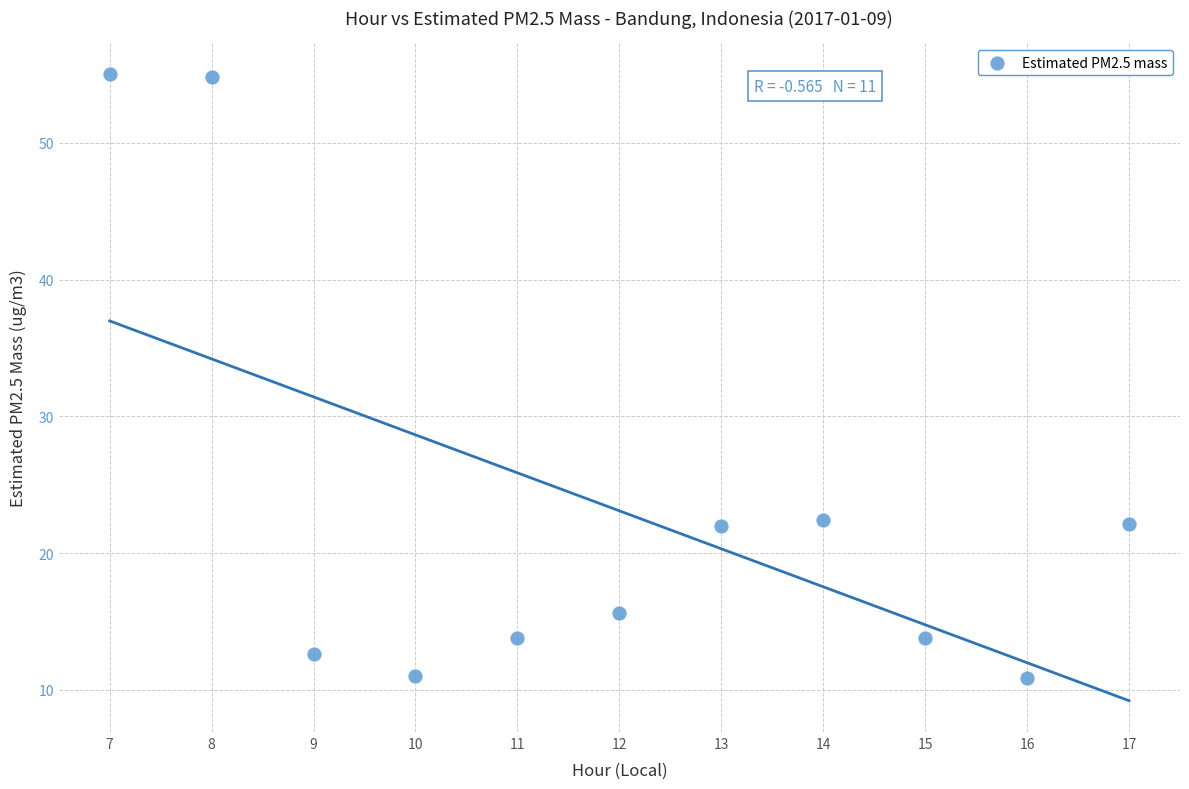

What is the range of X values (max minus min)?

10.0